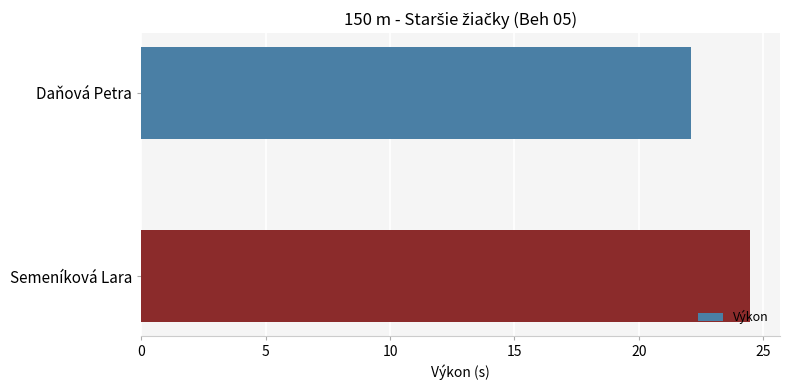

What is the change in value from Daňová Petra to Semeníková Lara?

+2.3